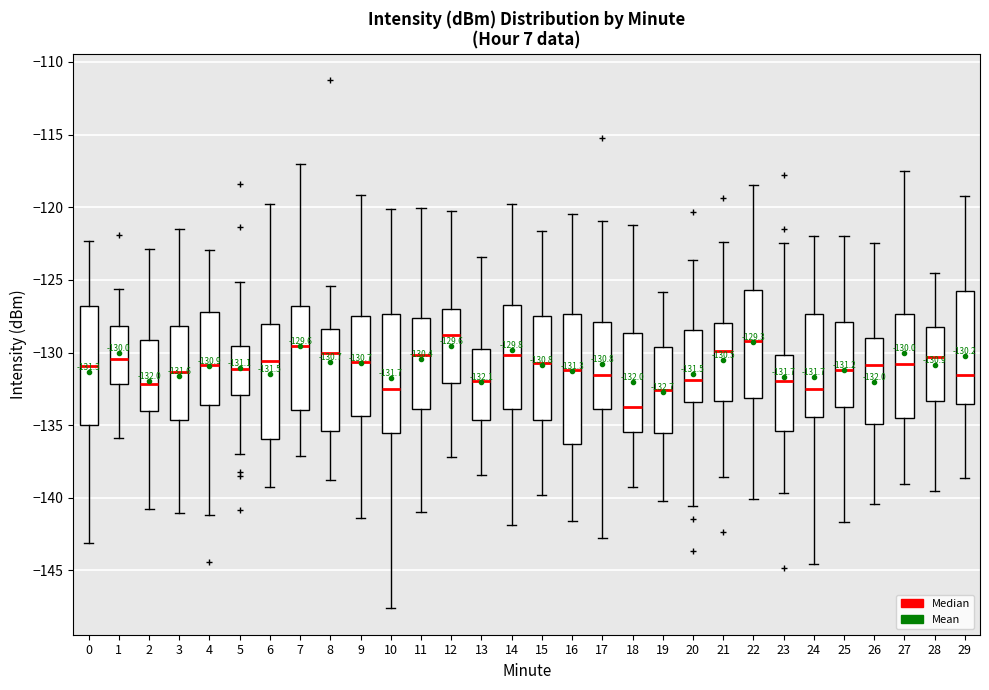

Comparing the boxes themselves (not the whiskers), which one is the tallest?

16